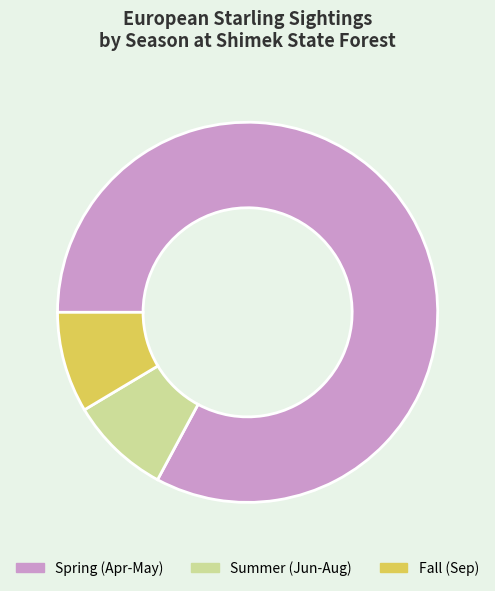

What is the ratio of the value at Fall (Sep) to the value at Summer (Jun-Aug)?

1.0